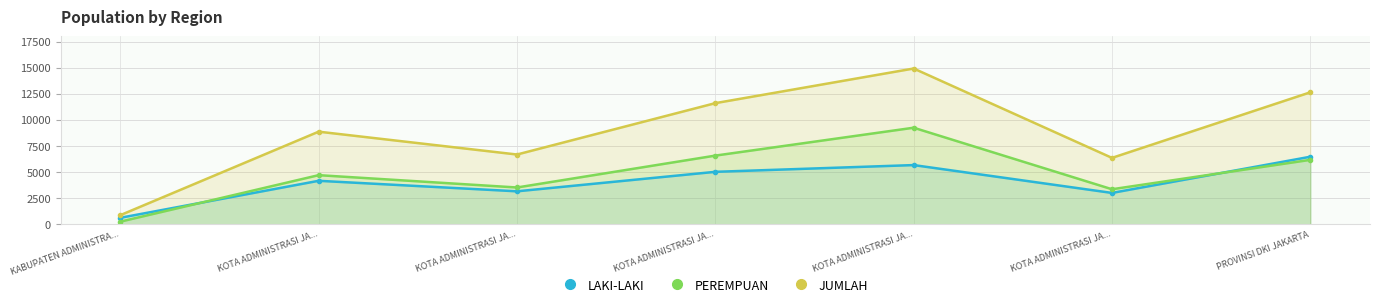

What are all the series names shown in the legend?

LAKI-LAKI, PEREMPUAN, JUMLAH